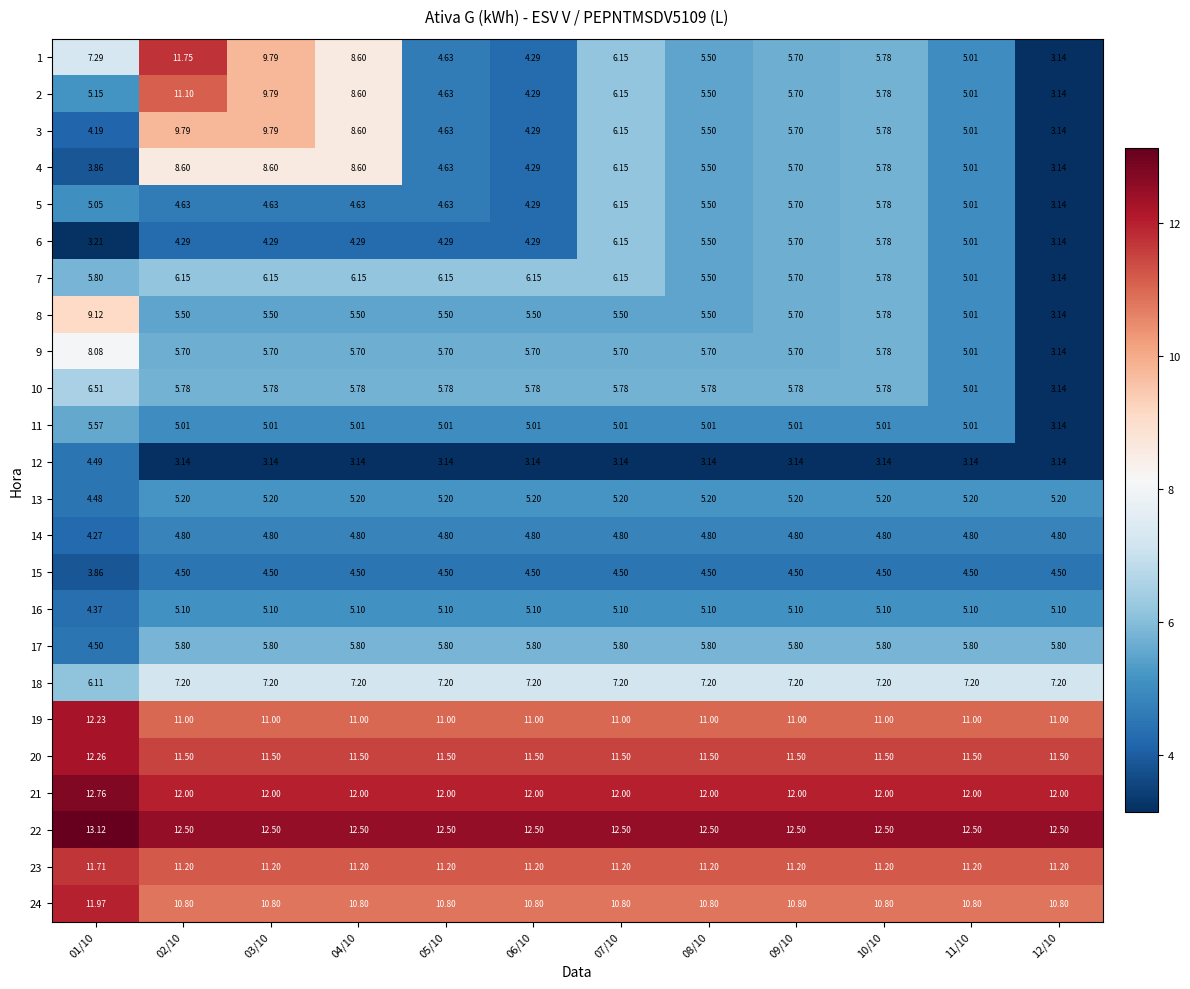

Count the number of data series in this chart.

24